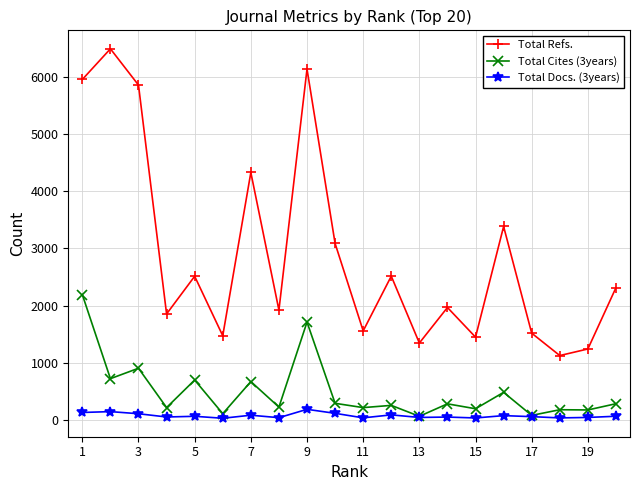

Which series has the widest spread of values?

Total Refs.